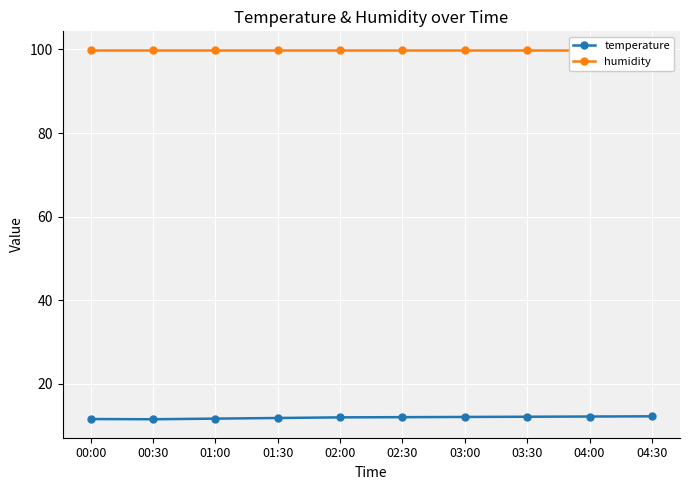

The value of humidity at 02:30 is 170.1. True or false?

False